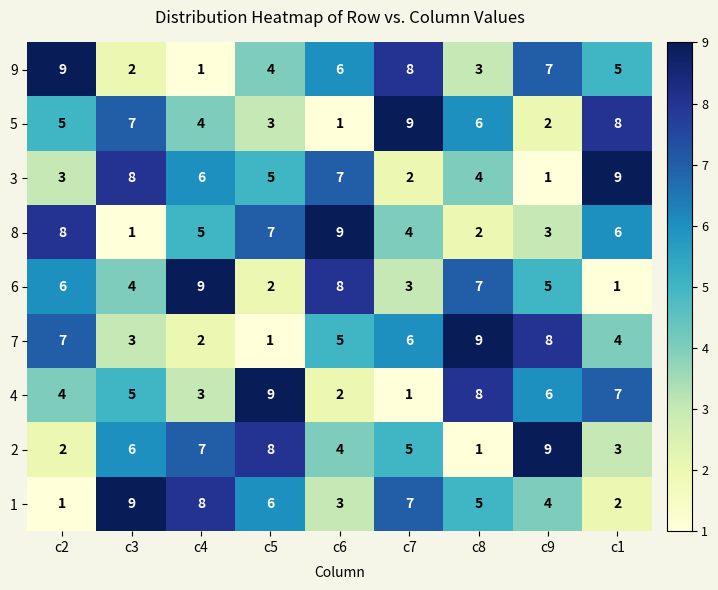

Is the value of 9 at c9 greater than the value of 6 at c6?

No